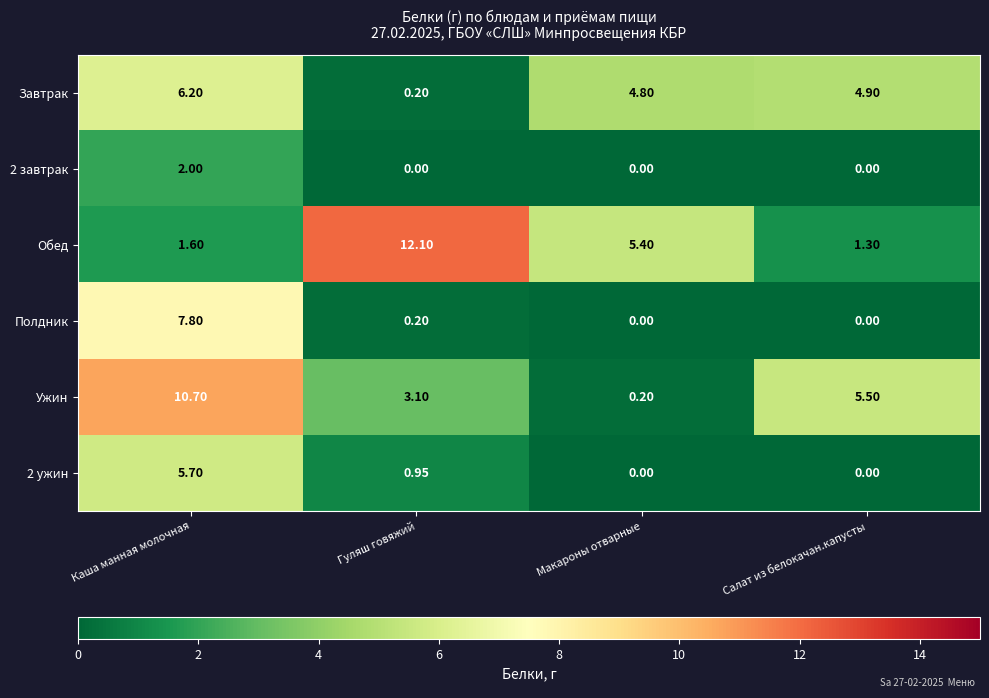

Which category has the highest value across all series?

Гуляш говяжий